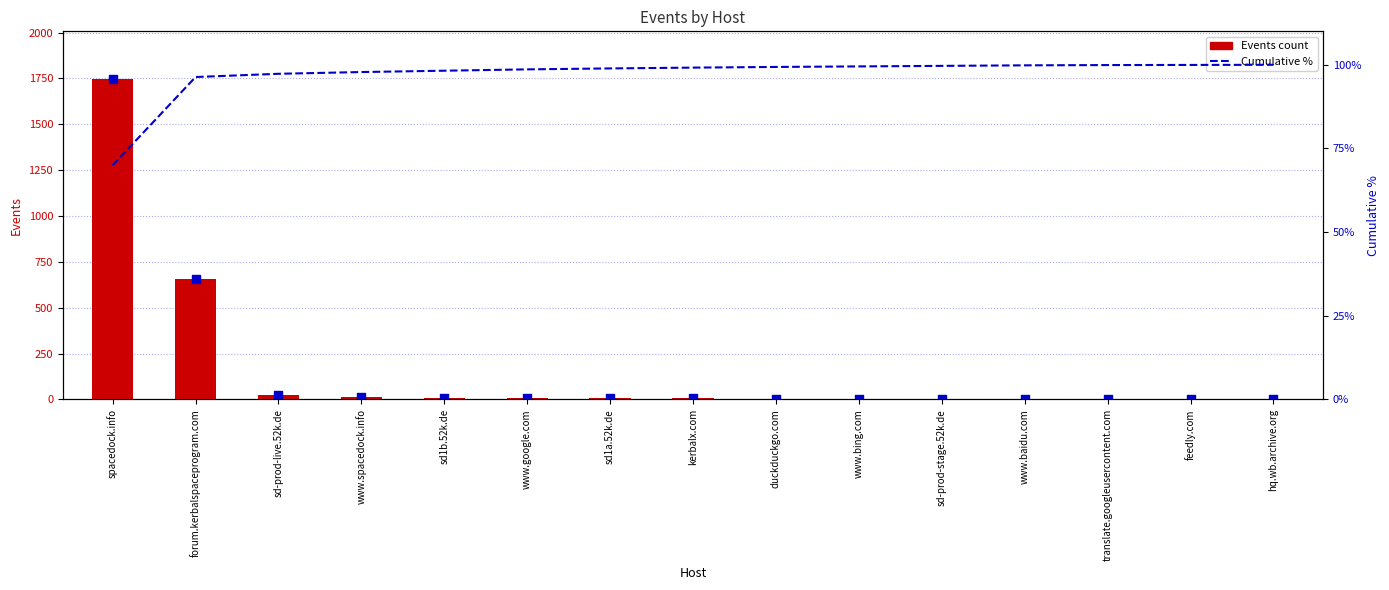

Which series has the largest total across all categories?

Events